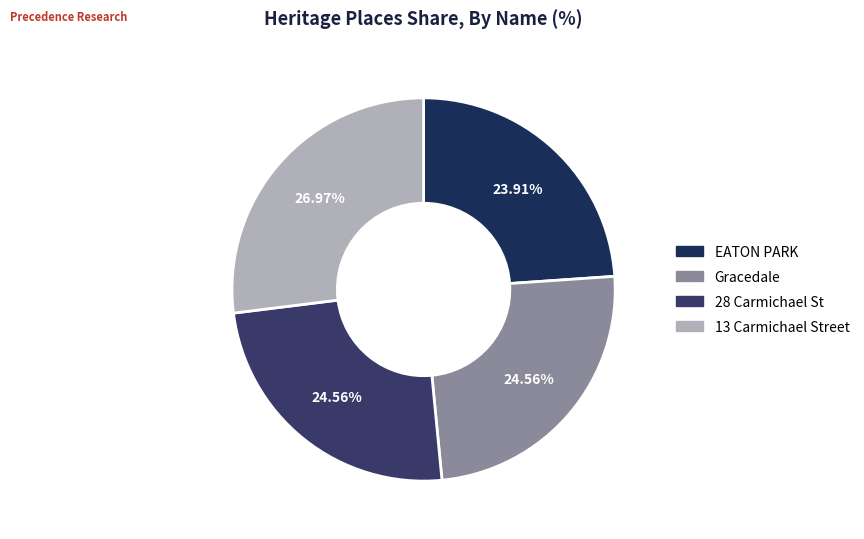

Does 28 Carmichael St account for over 50% of the chart?

No